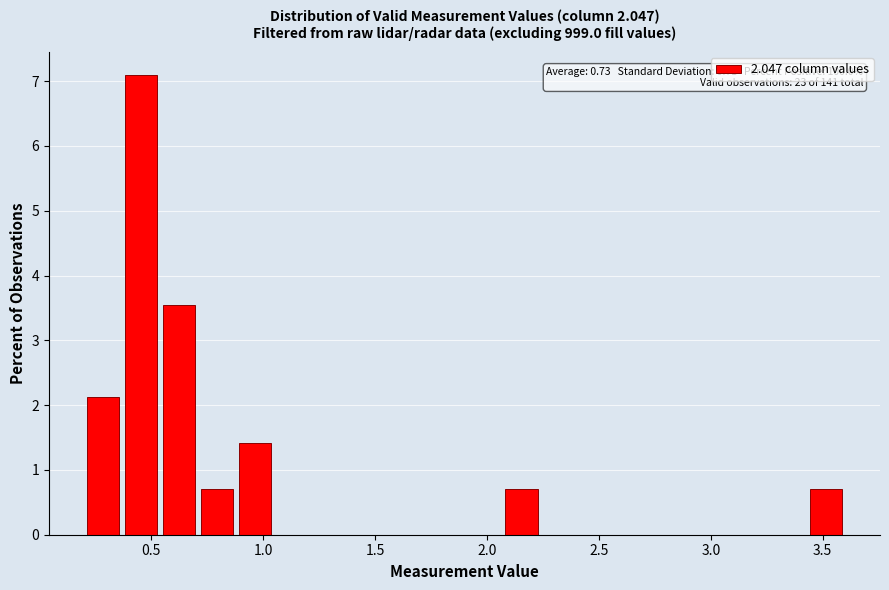

Read against the x-axis, roughly where is the centre of the tallest bar?

0.45